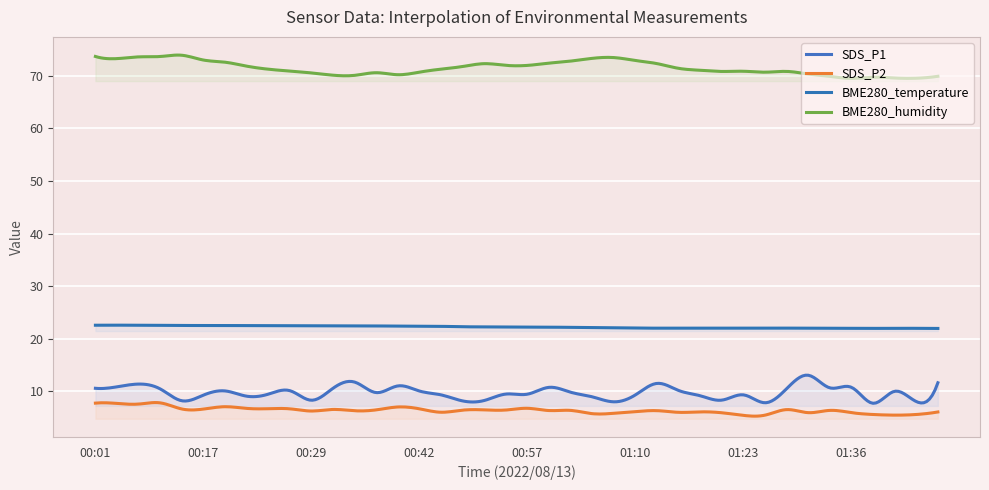

Reading right to left, extract all data points from this chart.

BME280_temperature: 22.0	22.0	22.0	22.0	22.0	22.0	22.0	22.0	22.0	22.0	22.0	22.0	22.0	22.0	22.0	22.1	22.1	22.2	22.2	22.2	22.2	22.3	22.3	22.4	22.4	22.4	22.4	22.4	22.5	22.5	22.5	22.5	22.5	22.5	22.5	22.5	22.6	22.6	22.6	22.6
BME280_humidity: 69.9	69.5	69.5	69.7	69.5	69.8	70.3	70.8	70.7	70.8	70.8	71.0	71.4	72.3	72.9	73.4	73.3	72.8	72.4	71.9	72.0	72.3	71.7	71.2	70.7	70.2	70.5	70.0	70.1	70.5	70.9	71.2	71.8	72.5	73.0	73.9	73.6	73.6	73.2	73.6
SDS_P1: 11.7	8.1	10.0	7.8	10.8	10.7	13.1	10.5	7.8	9.3	8.3	9.2	10.2	11.5	9.3	8.0	9.0	9.8	10.8	9.5	9.5	8.3	8.2	9.3	10.1	11.1	9.8	11.8	10.6	8.3	10.2	9.5	9.1	10.1	9.3	8.2	10.5	11.4	10.9	10.6
SDS_P2: 6.1	5.6	5.5	5.6	6.0	6.4	6.0	6.5	5.5	5.5	6.0	6.1	6.0	6.3	6.2	5.8	5.8	6.4	6.4	6.8	6.5	6.5	6.5	6.0	6.7	7.0	6.5	6.3	6.6	6.3	6.7	6.7	6.8	7.1	6.7	6.7	7.8	7.6	7.7	7.8